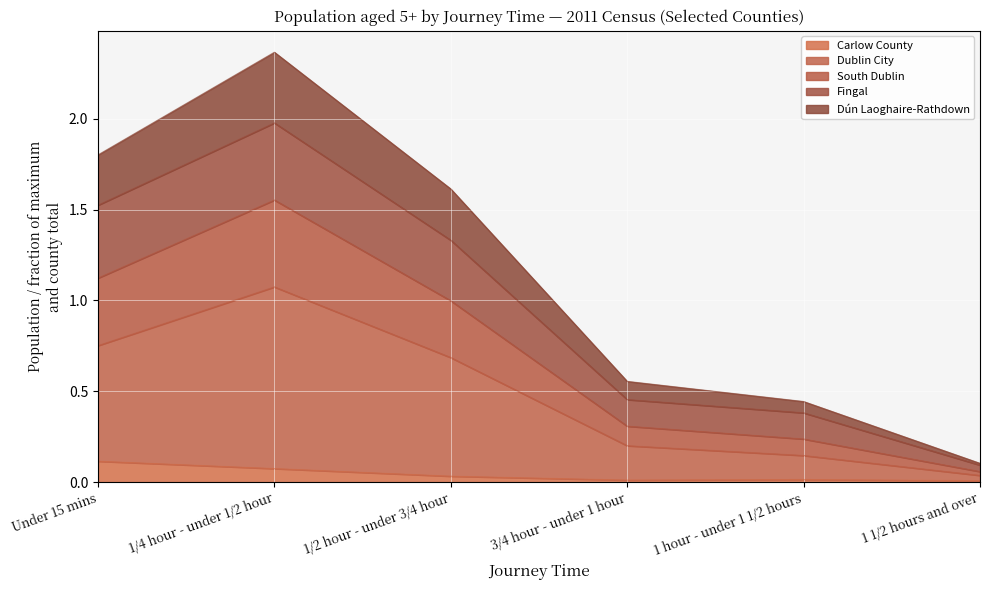

True or false: Dublin City and Fingal intersect in this chart.

False